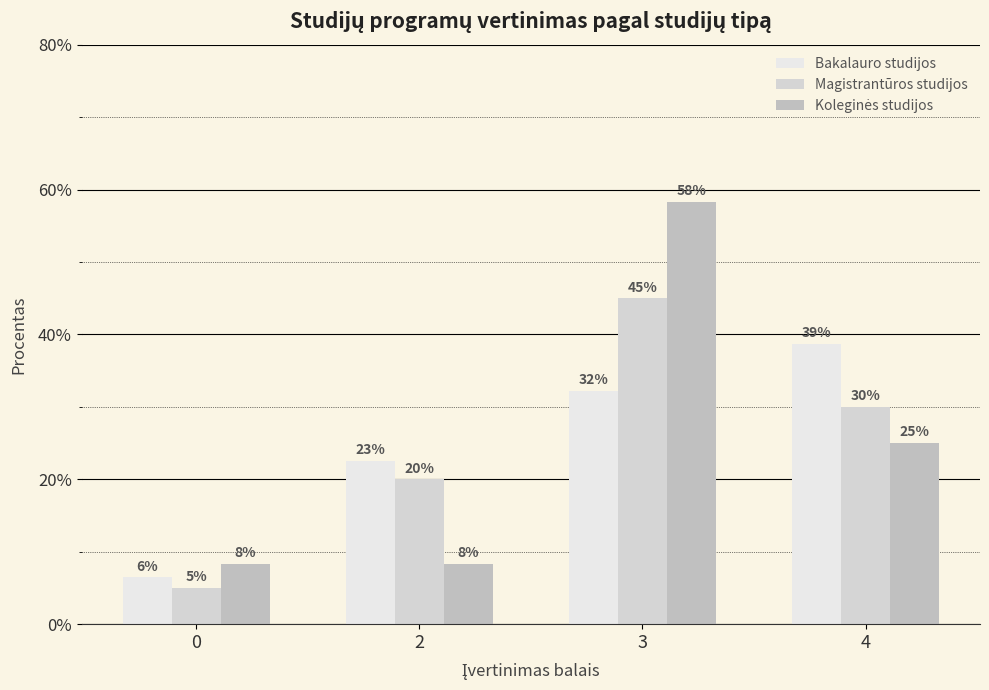

How many groups of bars are there?

4